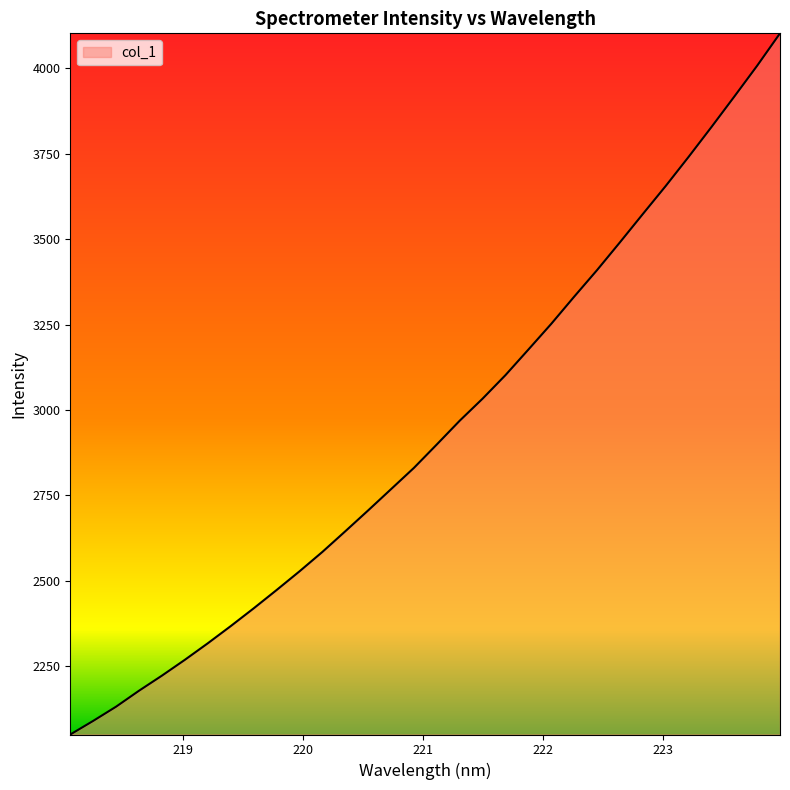

What is the minimum value shown in the chart?

2050.4